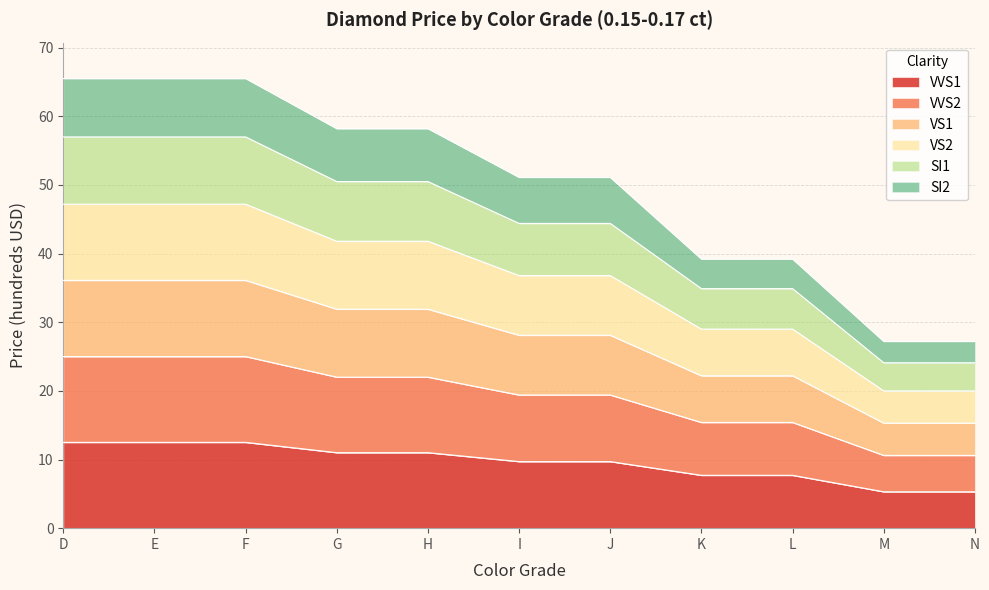

How many lines are shown in the chart?

6